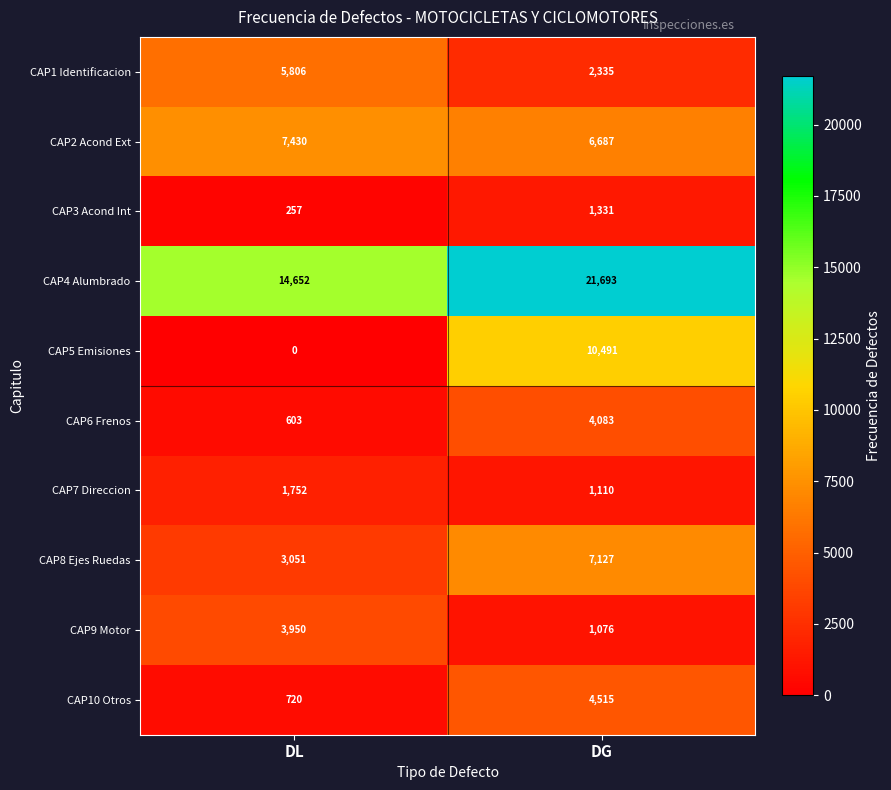

At how many categories does at least one series exceed 19529?

1